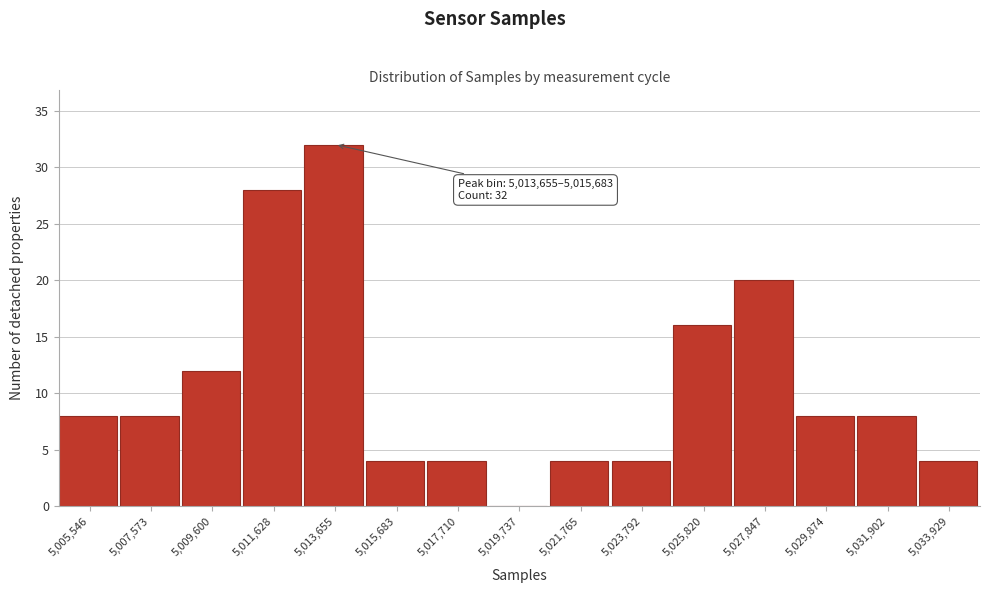

Reading left to right, extract all data points from this chart.

5,005,546=8	5,007,573=8	5,009,600=12	5,011,628=28	5,013,655=32	5,015,683=4	5,017,710=4	5,019,737=0	5,021,765=4	5,023,792=4	5,025,820=16	5,027,847=20	5,029,874=8	5,031,902=8	5,033,929=4